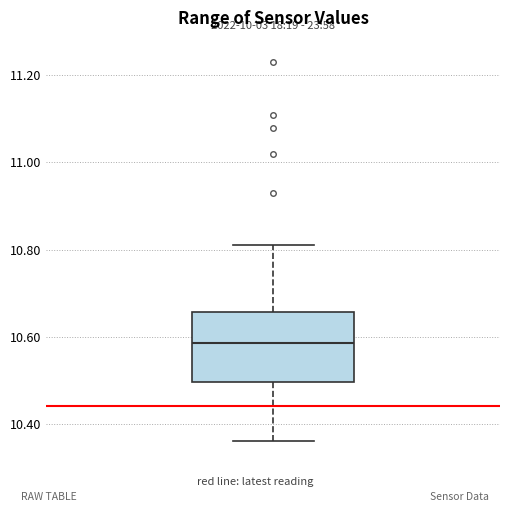

Transcribe this box plot: give where the median line is, the range the box spans, and where the two whiskers end, as read against the y-axis. The values are not printed on the chart, so give them approximately, as read against the axis.

median 10.58, box 10.50 to 10.66, whiskers 10.36 to 10.82